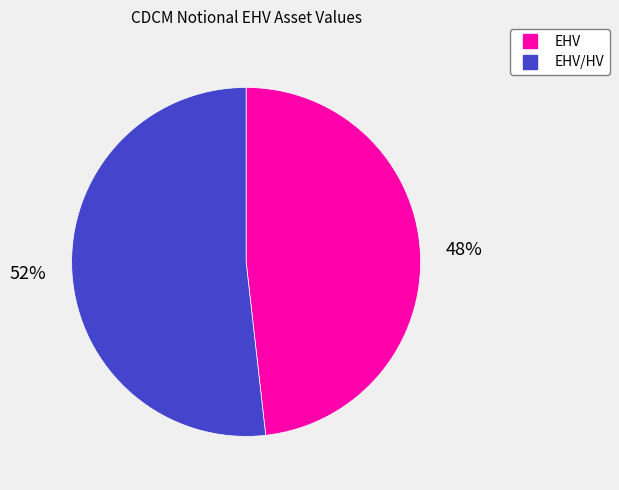

Is there a majority slice in this chart?

Yes